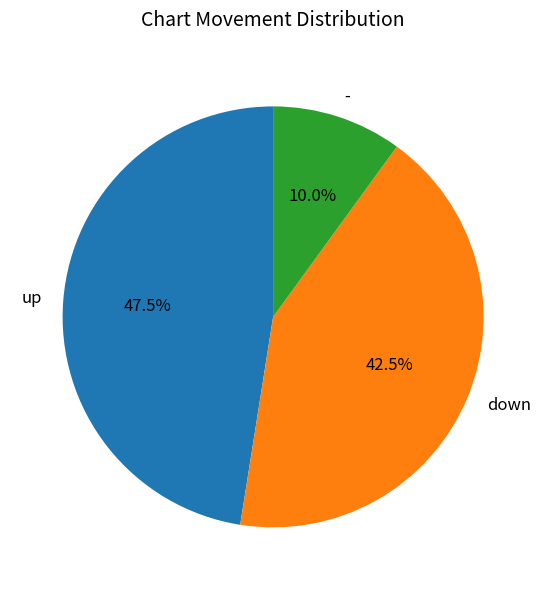

Rank the categories by value from lowest to highest.

-, down, up